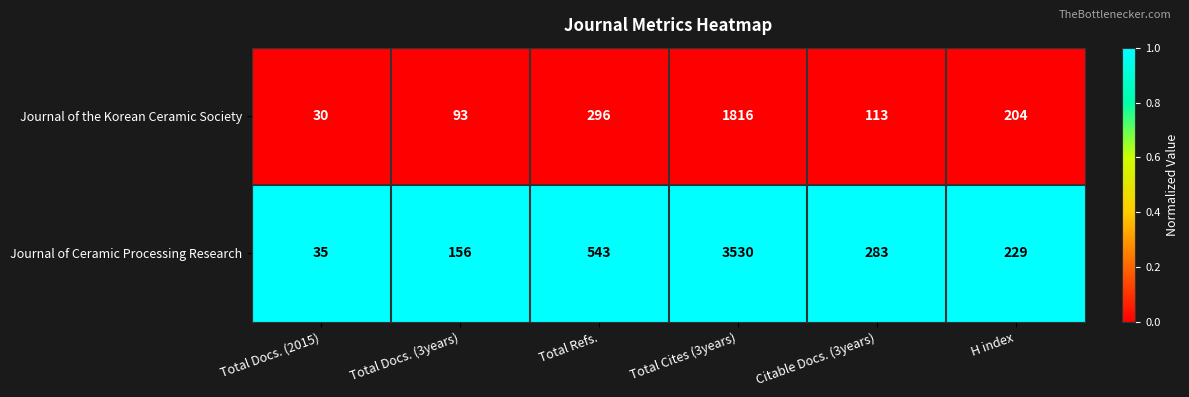

List the series in order of their peak value, lowest first.

Journal of the Korean Ceramic Society, Journal of Ceramic Processing Research